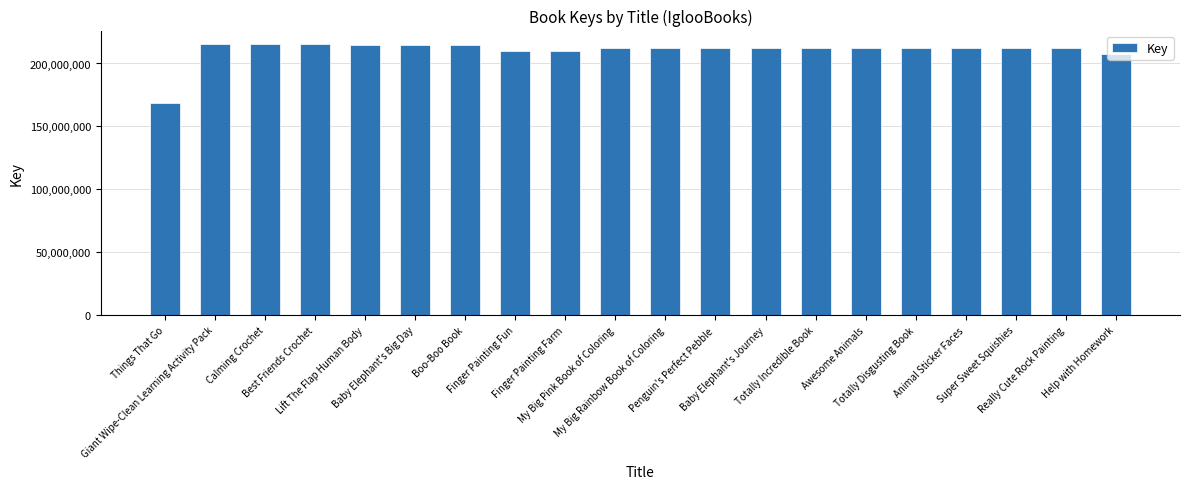

How many data points are less than 212651736?

10